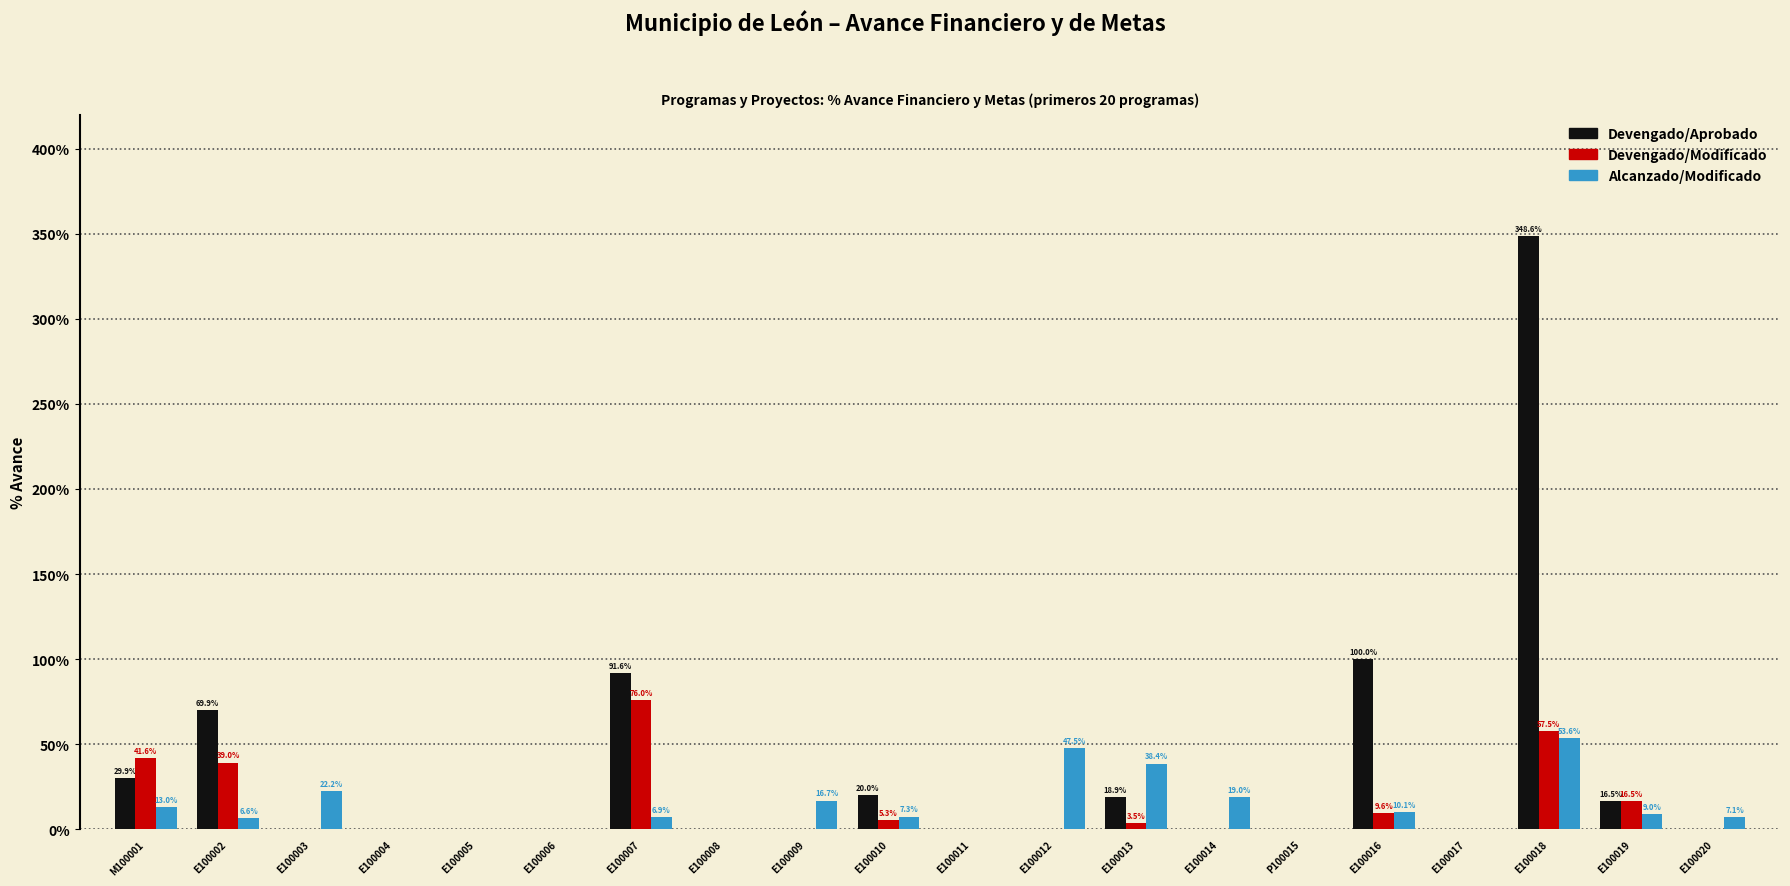

Are the bars grouped side by side (vs. stacked)?

Yes